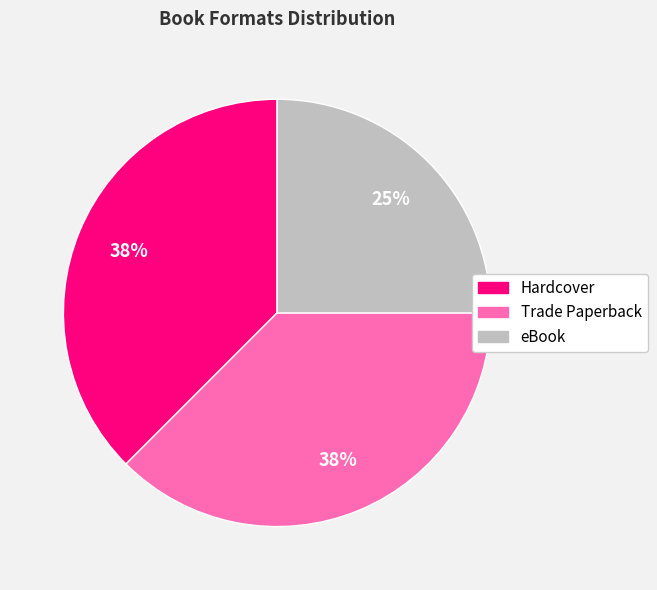

Which has a higher value, Trade Paperback or eBook?

Trade Paperback